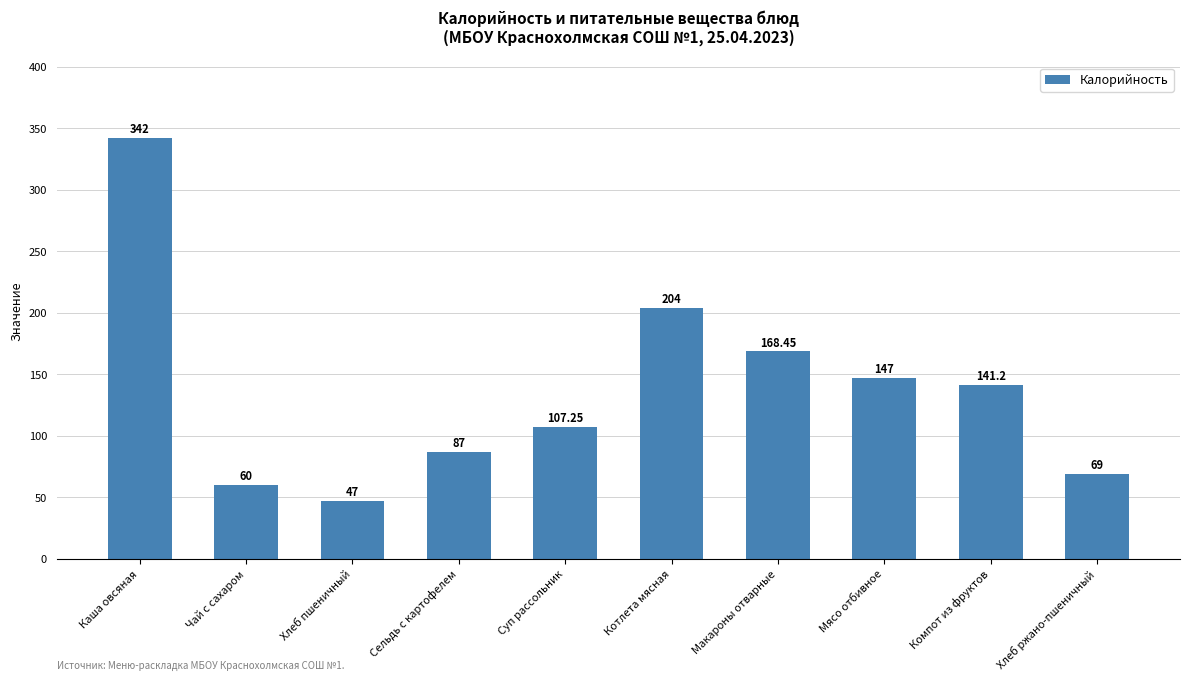

The value at Суп рассольник is 107.2. True or false?

True